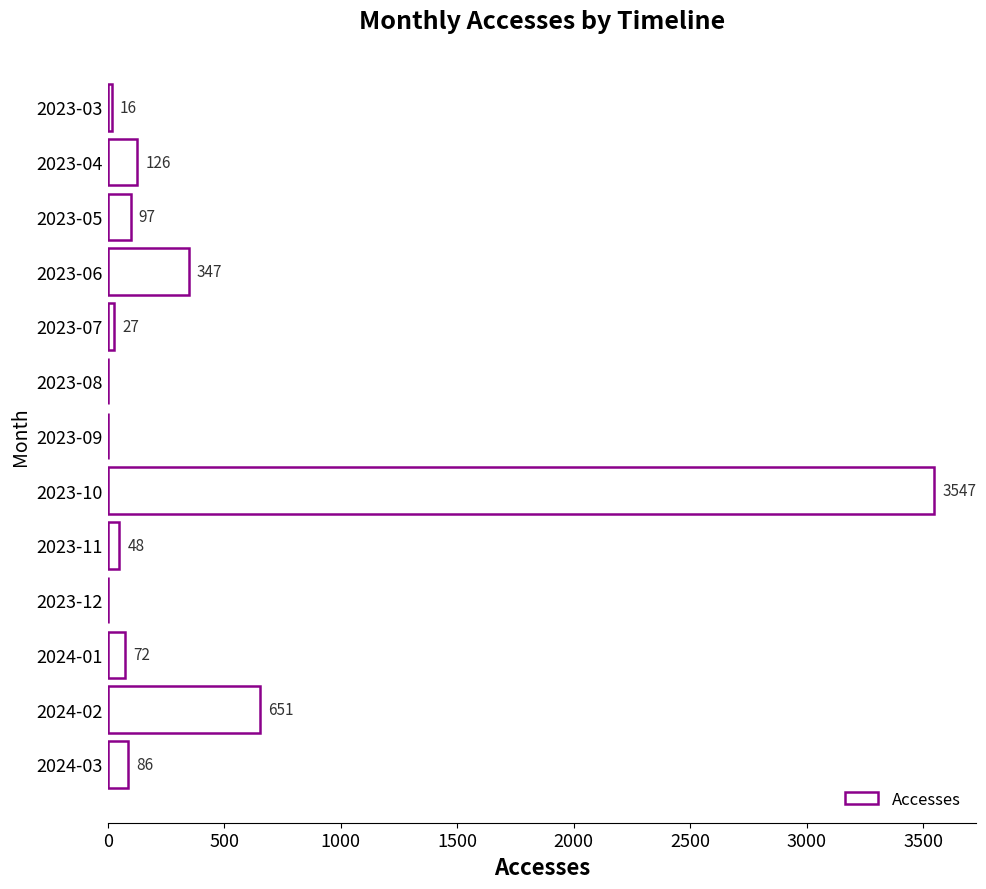

Read the value at 2023-05, to the nearest 100.

100